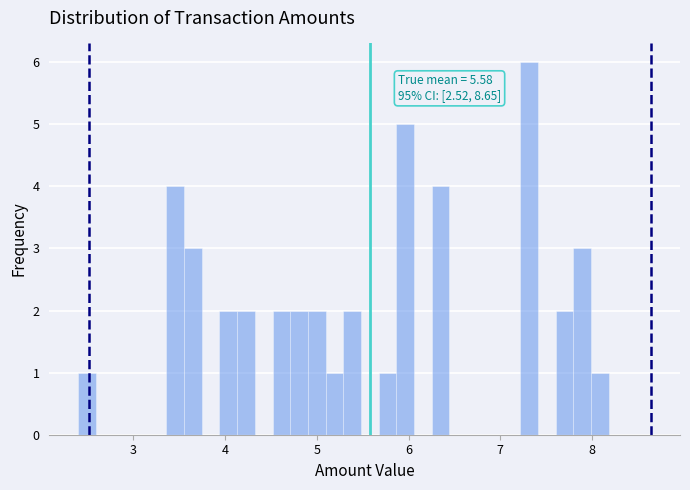

Around what value on the x-axis is the tallest bar? Give the approximate position of its centre, as read against the axis.

7.3